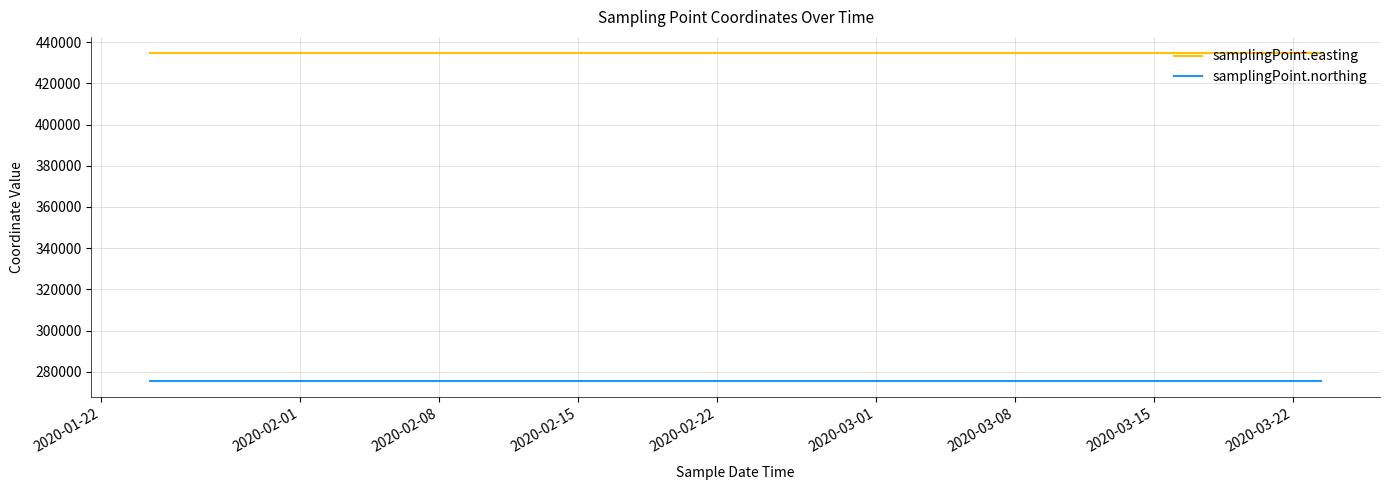

What is the minimum value for samplingPoint.northing?

275630